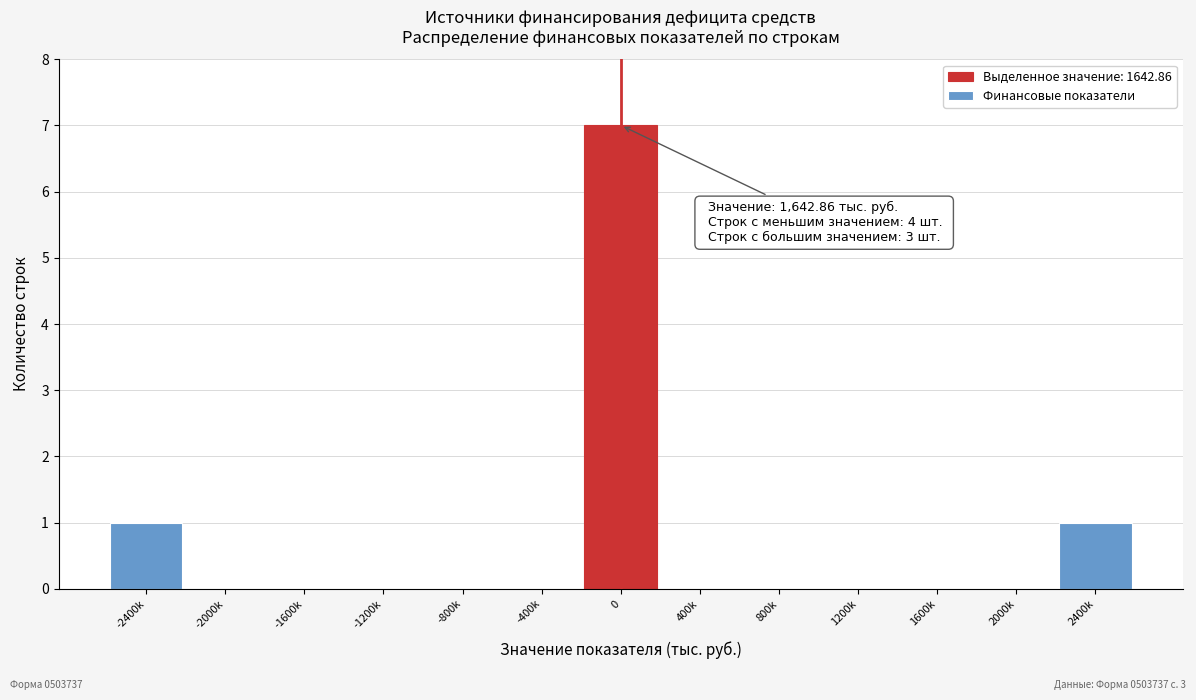

Reading left to right, what are all the values shown in this chart?

-2400k=1	-2000k=0	-1600k=0	-1200k=0	-800k=0	-400k=0	0=7	400k=0	800k=0	1200k=0	1600k=0	2000k=0	2400k=1